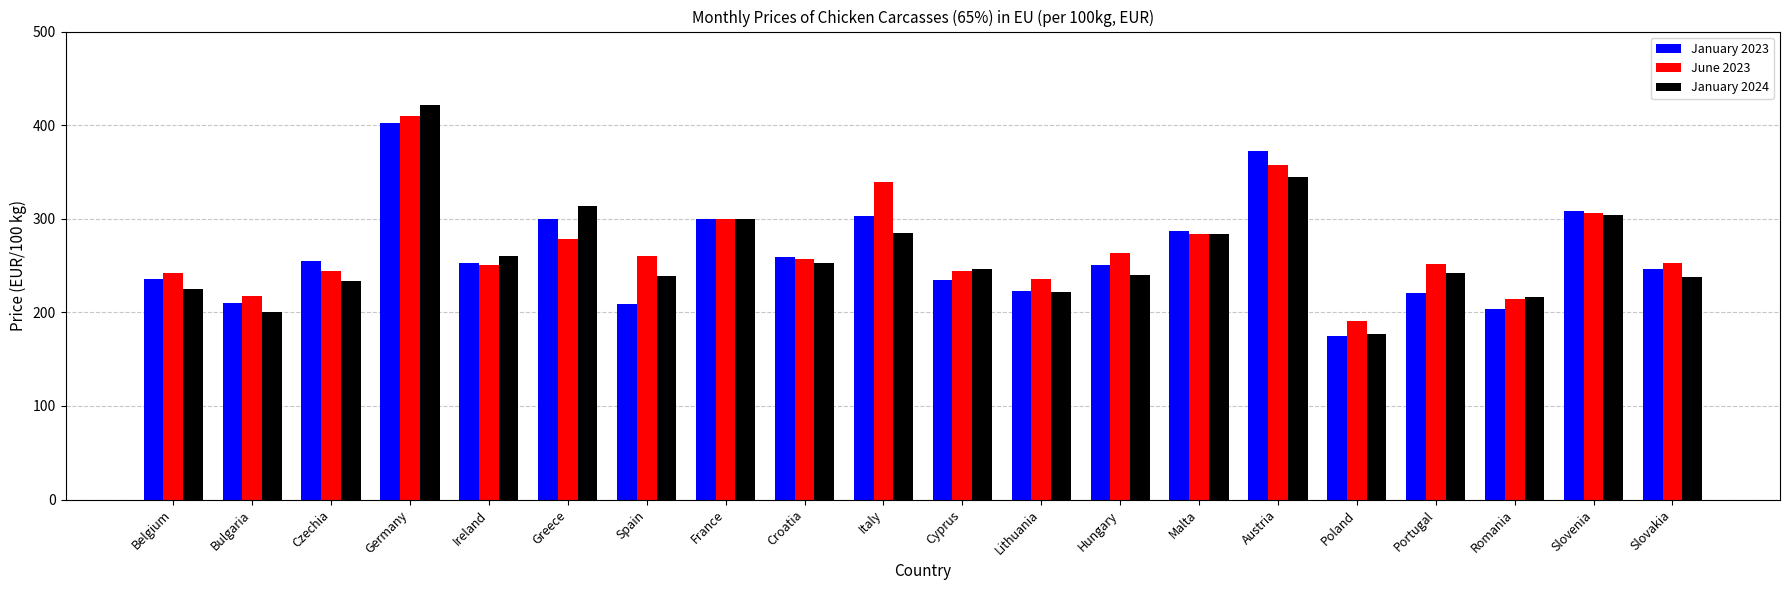

At which category is the sum across all series the highest?

Germany